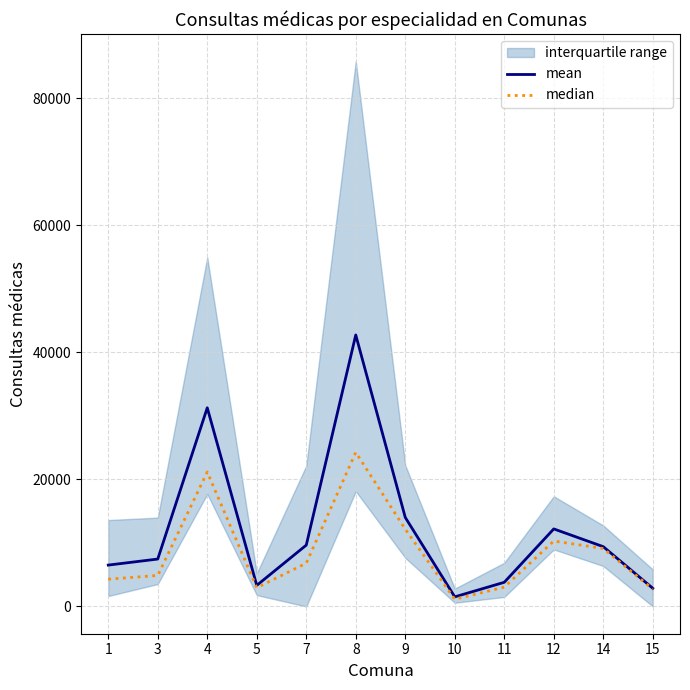

Reading right to left, transcribe all the data shown in this chart.

mean: 2862.7	9413.7	12208.0	3805.0	1512.0	14020.0	42741.0	9655.7	3316.7	31277.3	7464.7	6513.0
median: 2742.0	9127.0	10307.0	3038.0	1141.0	12170.0	24255.0	6812.0	2950.0	21164.0	4884.0	4294.0